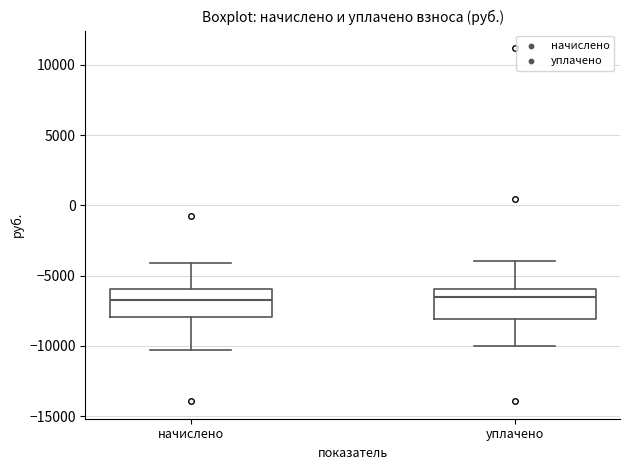

Where does the lower whisker of the box for уплачено end on the y-axis? The values are not printed on the chart, so give them approximately, as read against the axis.

-10000